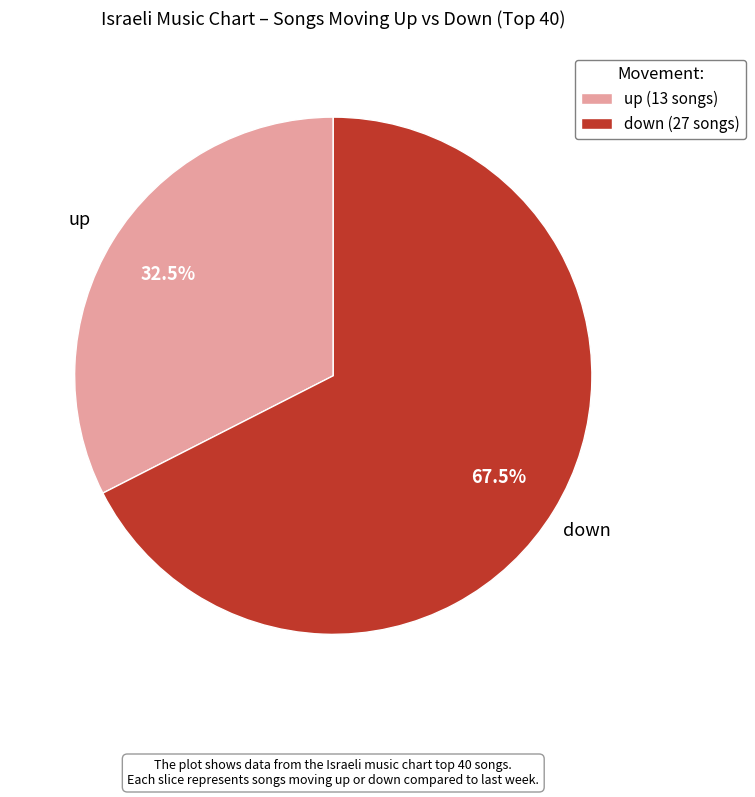

What portion of the pie excludes up?

67.5%